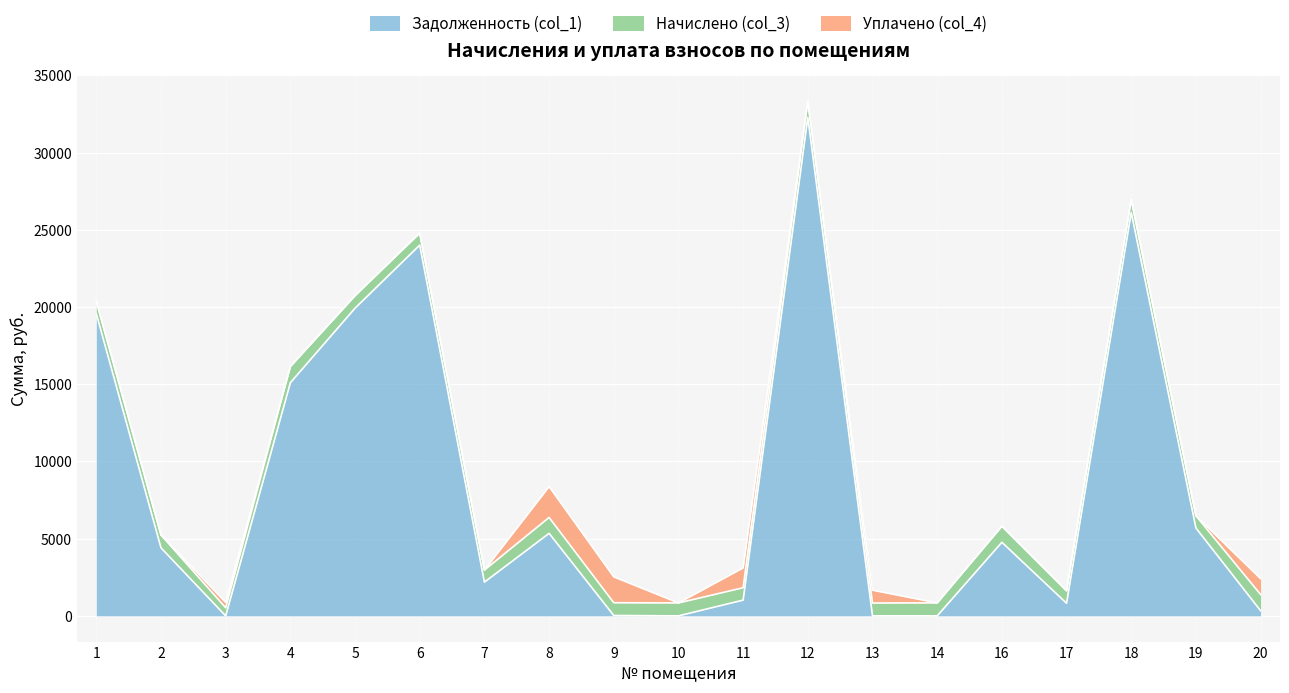

Which series has the largest range (max minus min)?

Задолженность (col_1)